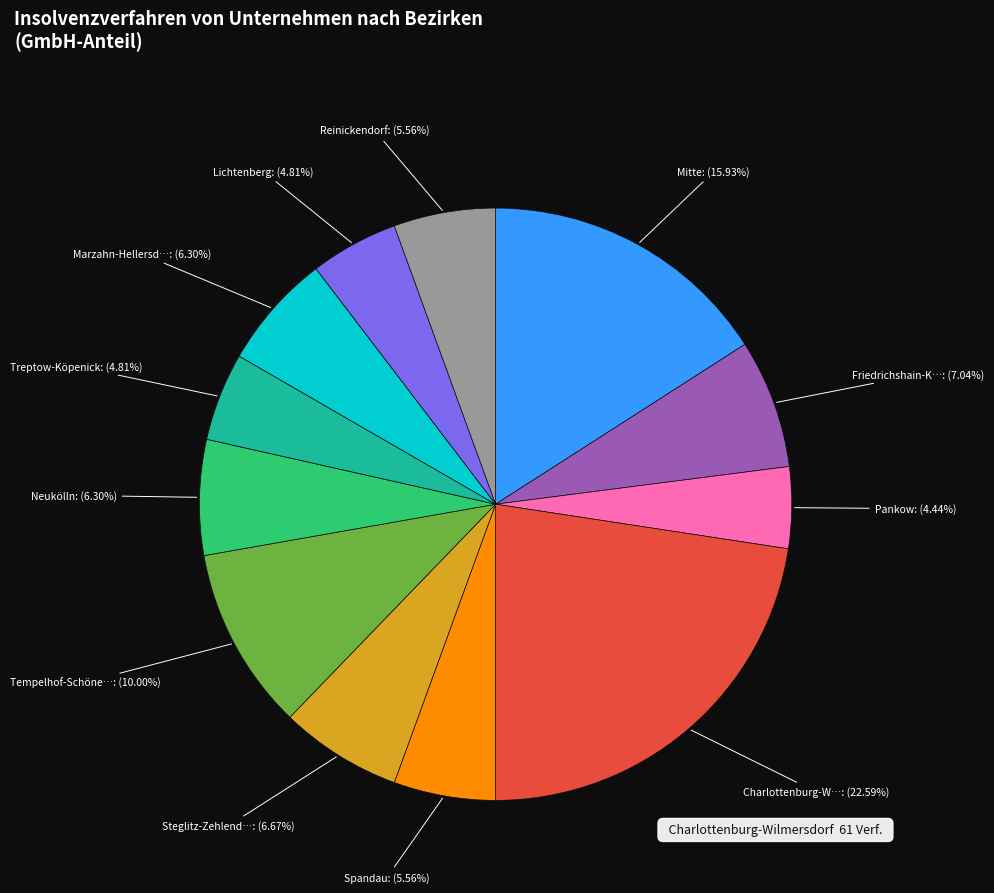

Does any single category account for the majority?

No